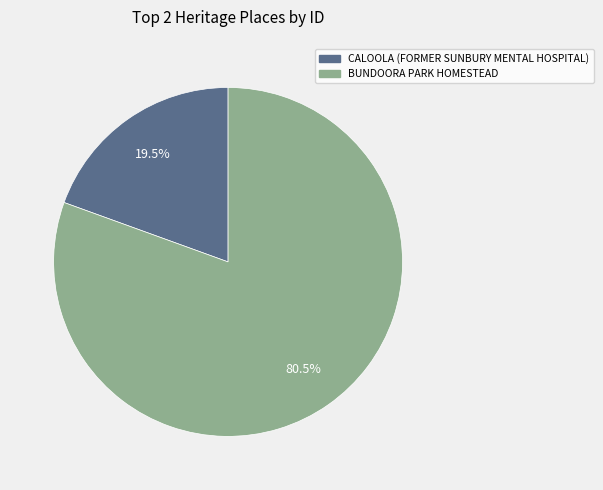

Count the number of slices in the pie.

2